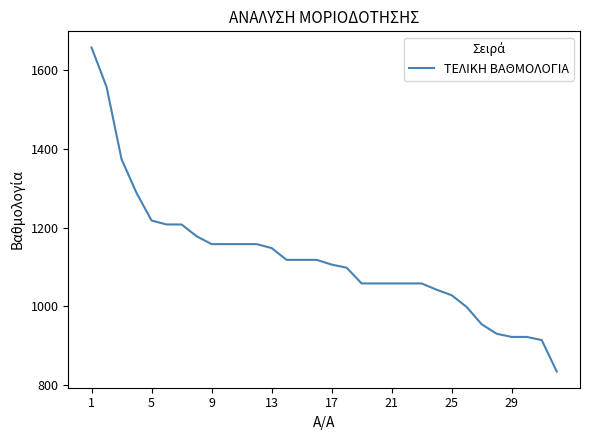

What is the greatest value displayed?

1658